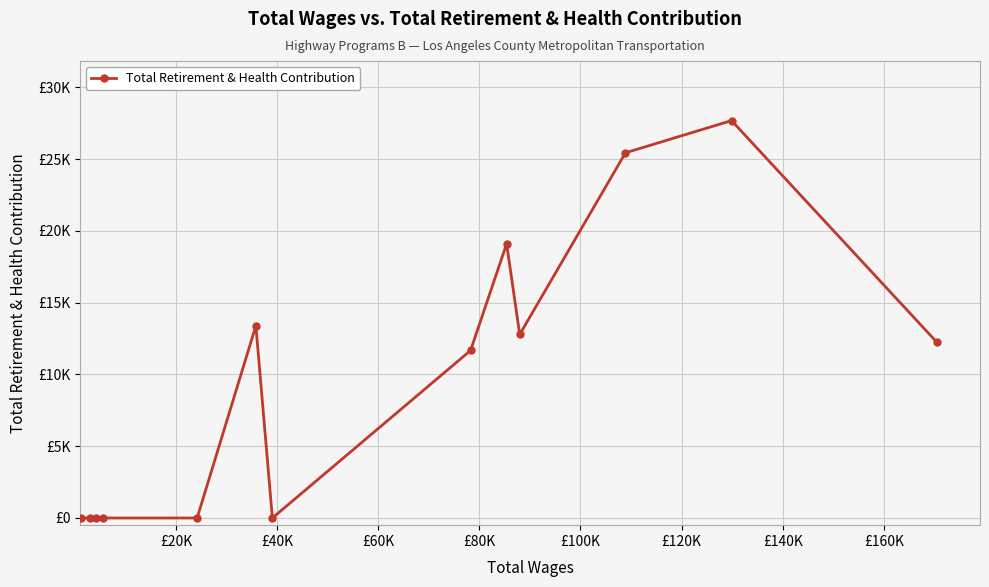

Does the chart have visible grid lines?

Yes